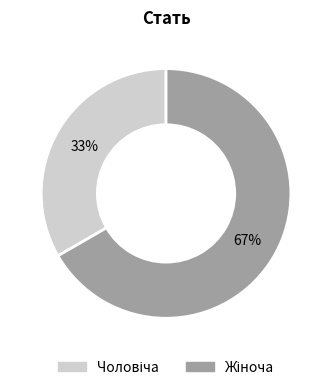

Is there any slice that represents more than half of the pie?

Yes